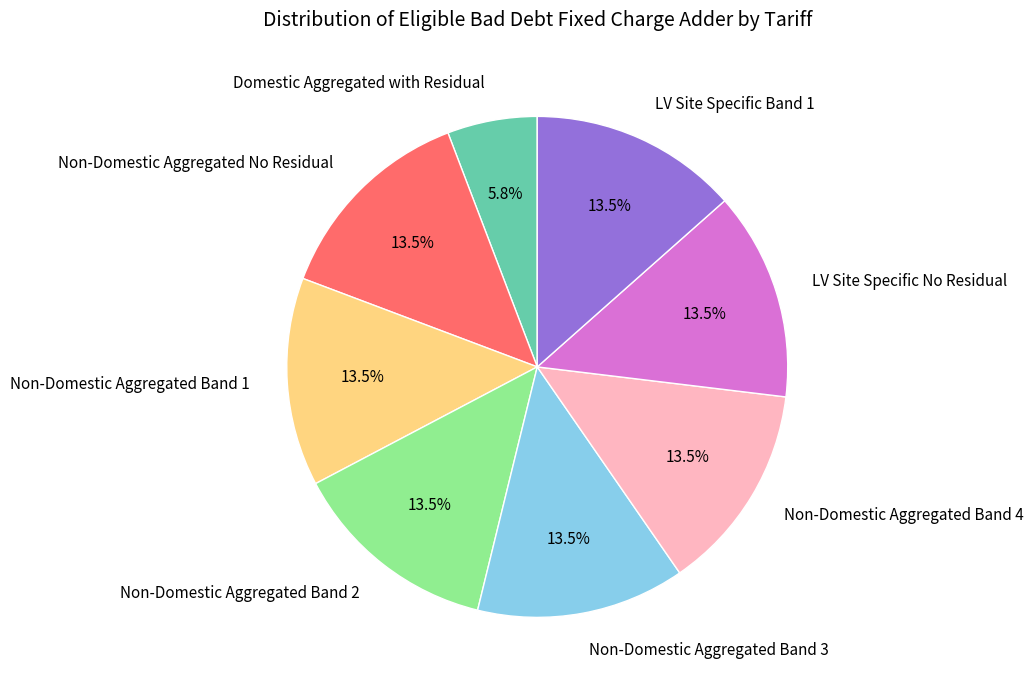

Do Non-Domestic Aggregated Band 4 and Non-Domestic Aggregated Band 3 together represent more than half of the pie?

No